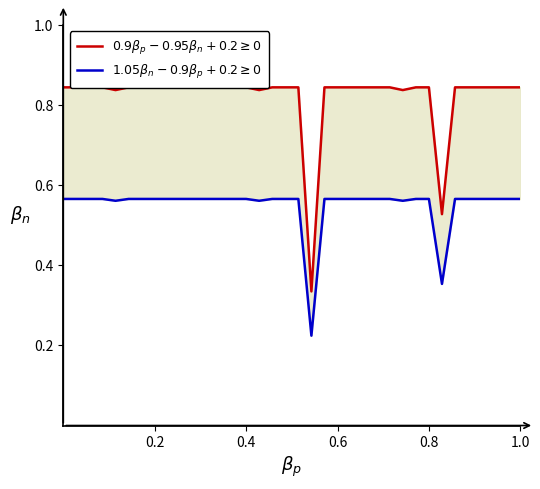

What is the value of the $1.05\beta_n - 0.9\beta_p + 0.2 \geq 0$ point at the 21st from the left?

0.6